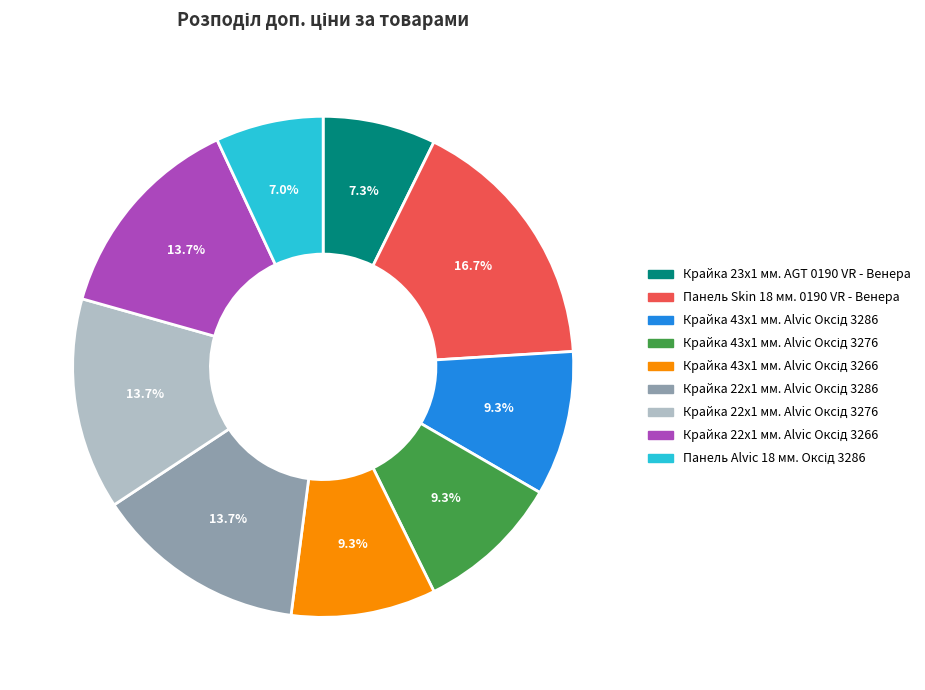

Does any single category account for the majority?

No